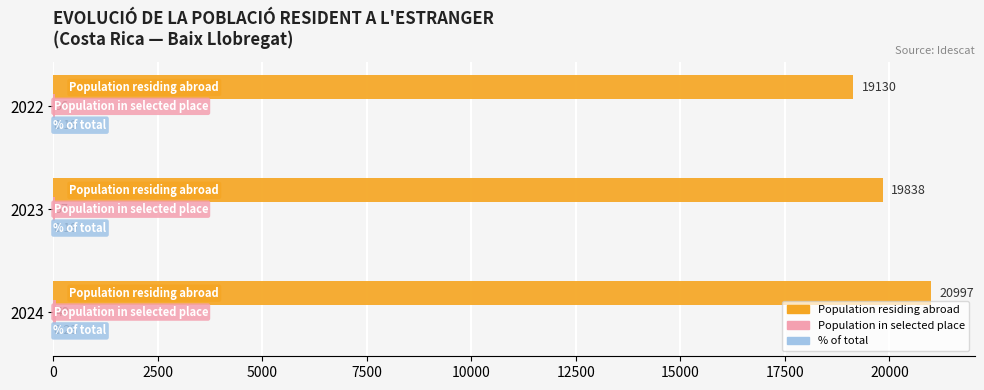

Which series changed the most between 2024 and 2022?

Population residing abroad